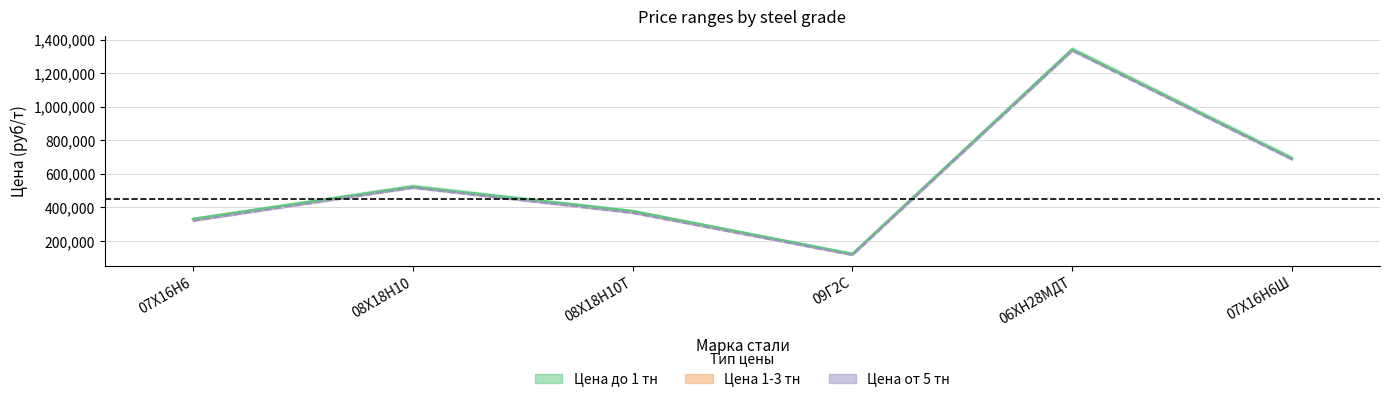

What is the label of the 3rd point from the left?

08Х18Н10Т